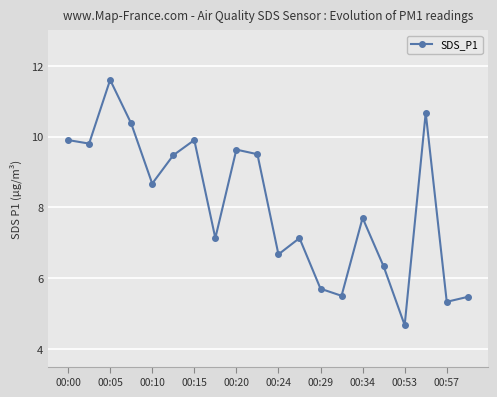

How many interior local peaks (higher than both neighbors) does the data have?

6